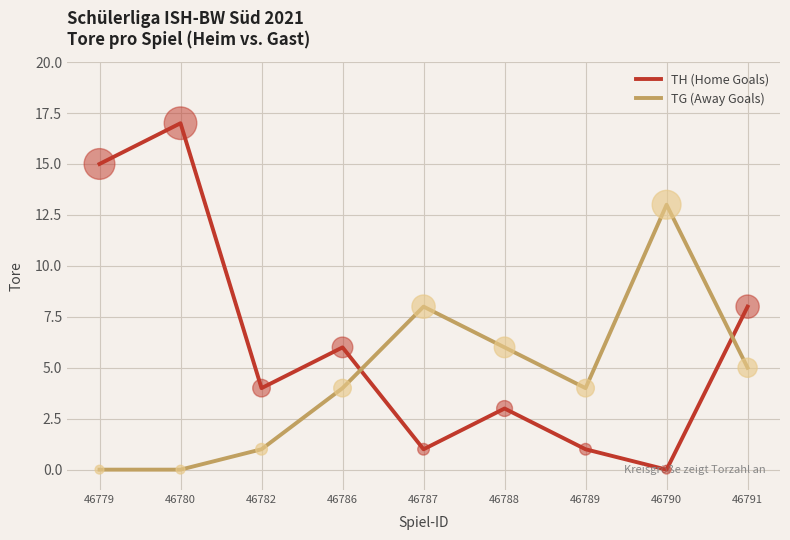

What are all the series names shown in the legend?

TH (Home Goals), TG (Away Goals)